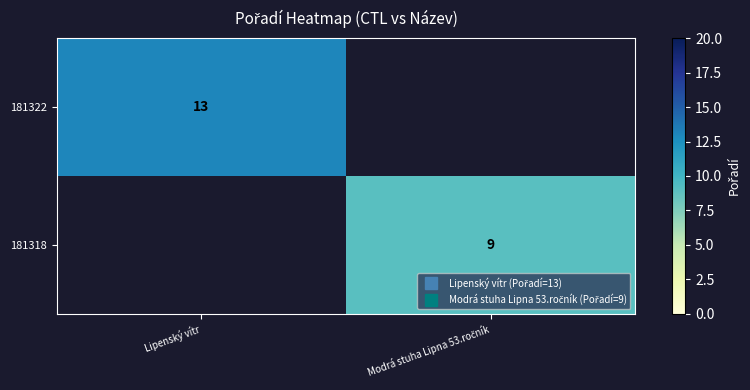

Which series has the widest spread of values?

181322